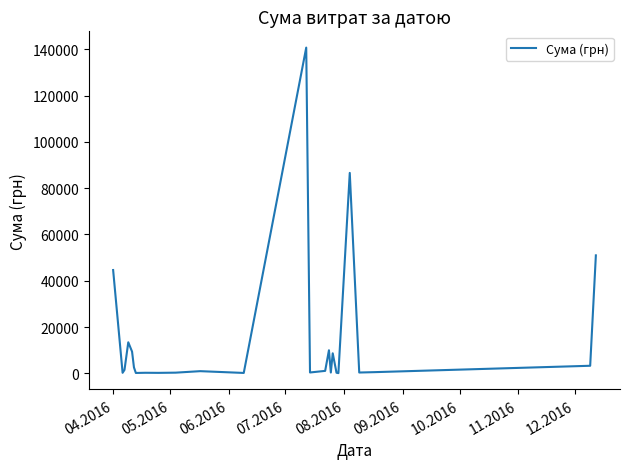

What is the greatest value displayed?

140706.2